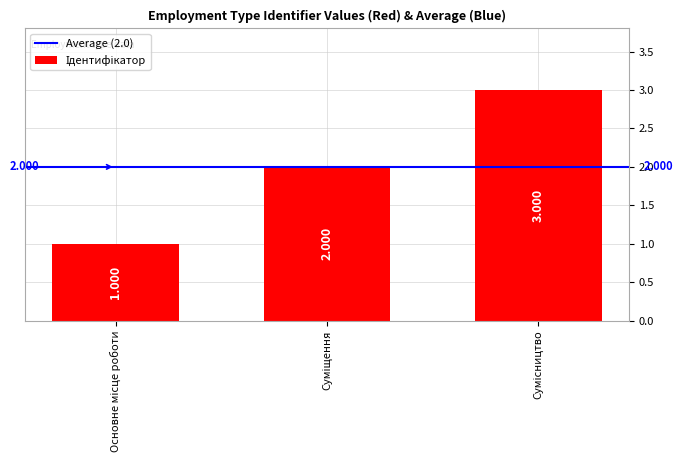

How many bars are there in total?

3